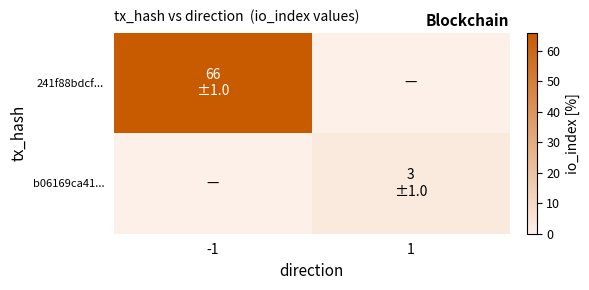

What is the spread (max minus min) of values at -1?

66